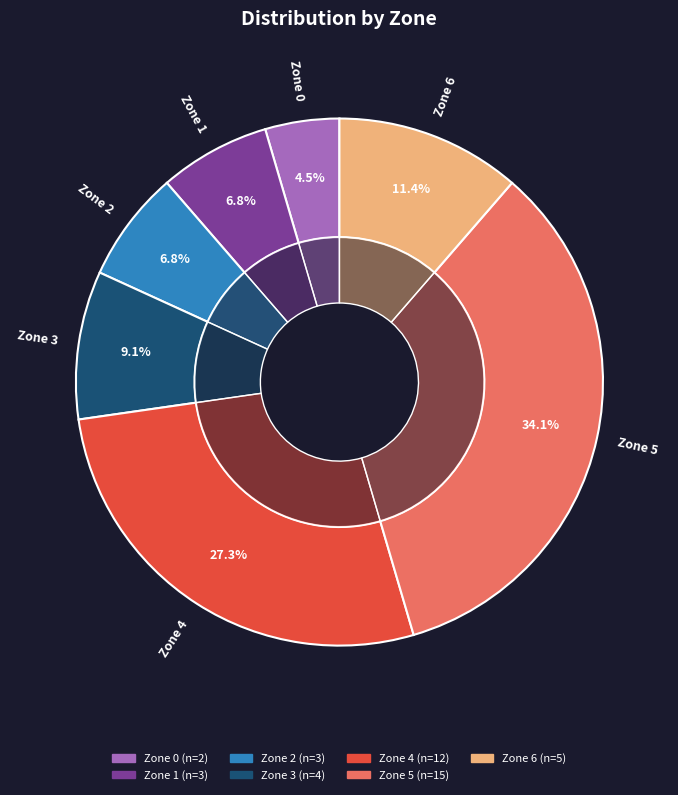

Which slice is the largest?

Zone 5